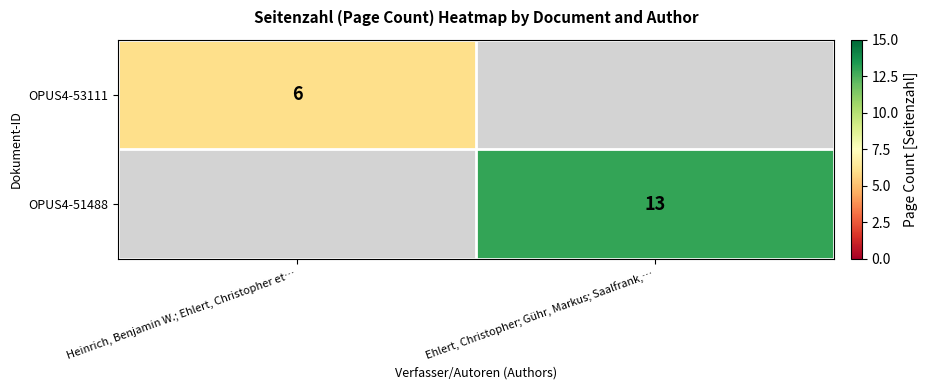

Is the value of OPUS4-53111 at Heinrich, Benjamin W.; Ehlert, Christopher et… greater than the value of OPUS4-51488 at Ehlert, Christopher; Gühr, Markus; Saalfrank,…?

No